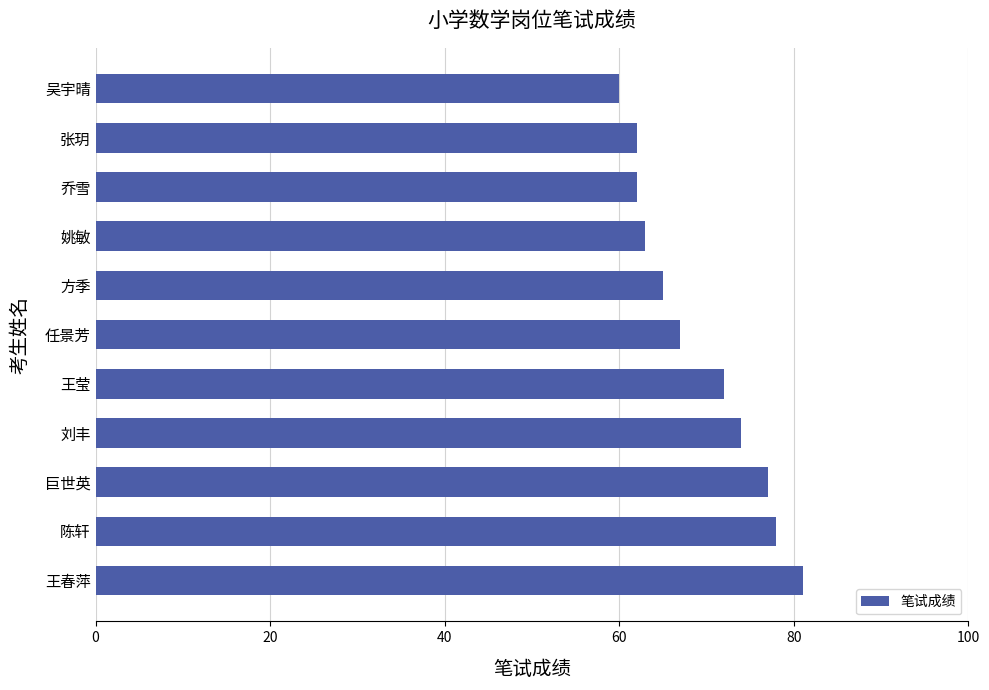

What is the sum of all values?

761